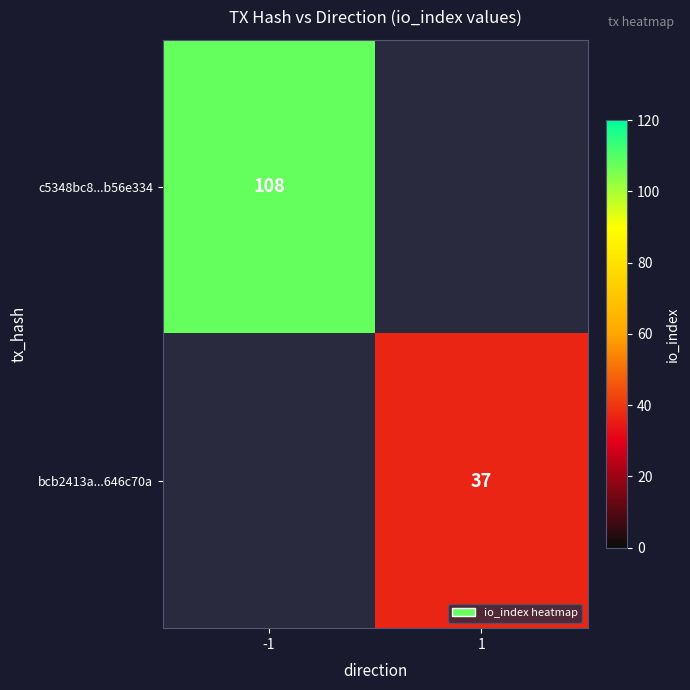

The bcb2413a...646c70a series shows 14 at 1. True or false?

False